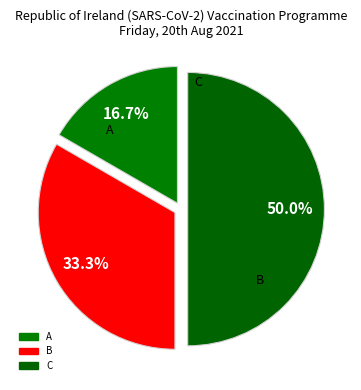

To the nearest percent, what is the average slice percentage?

33%